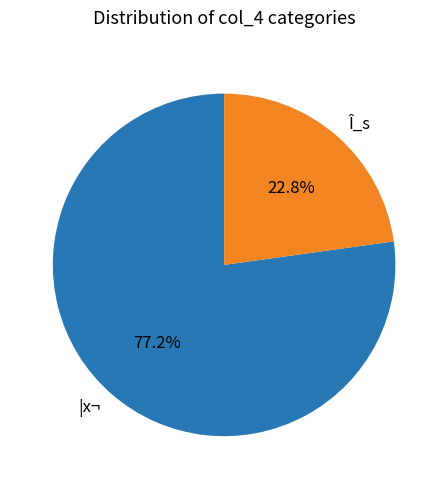

True or false: |x¬ accounts for 88% of the total.

False